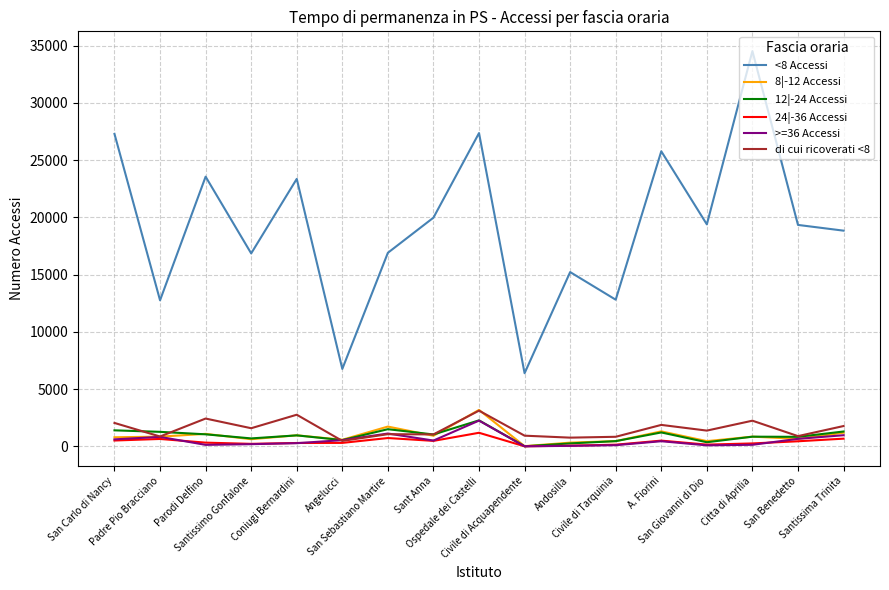

Which series has the largest total across all categories?

<8 Accessi